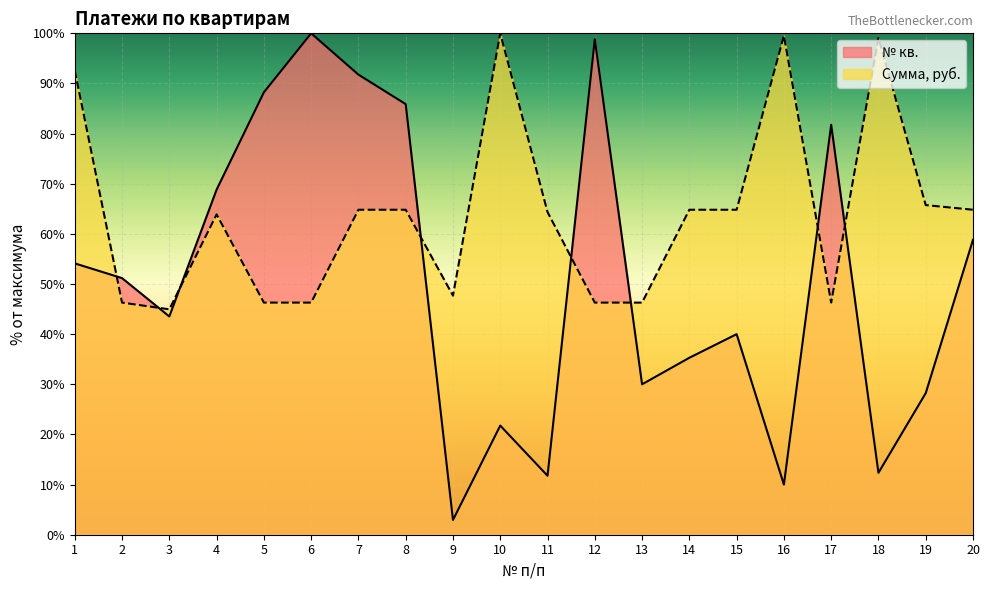

Which series changed the most between 10 and 15?

Сумма, руб.